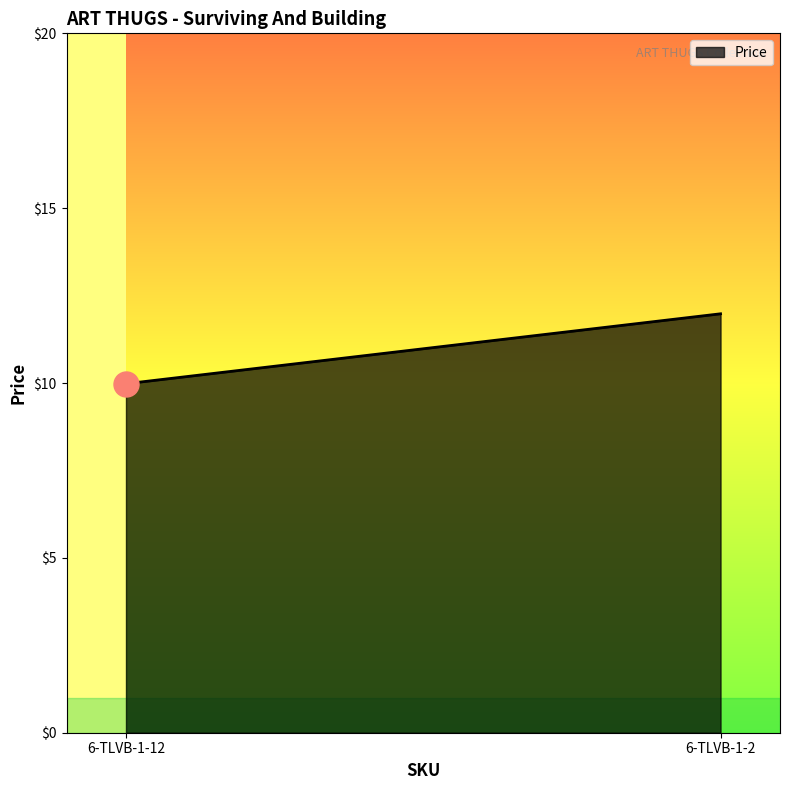

Which category has the lowest value across all series?

6-TLVB-1-12